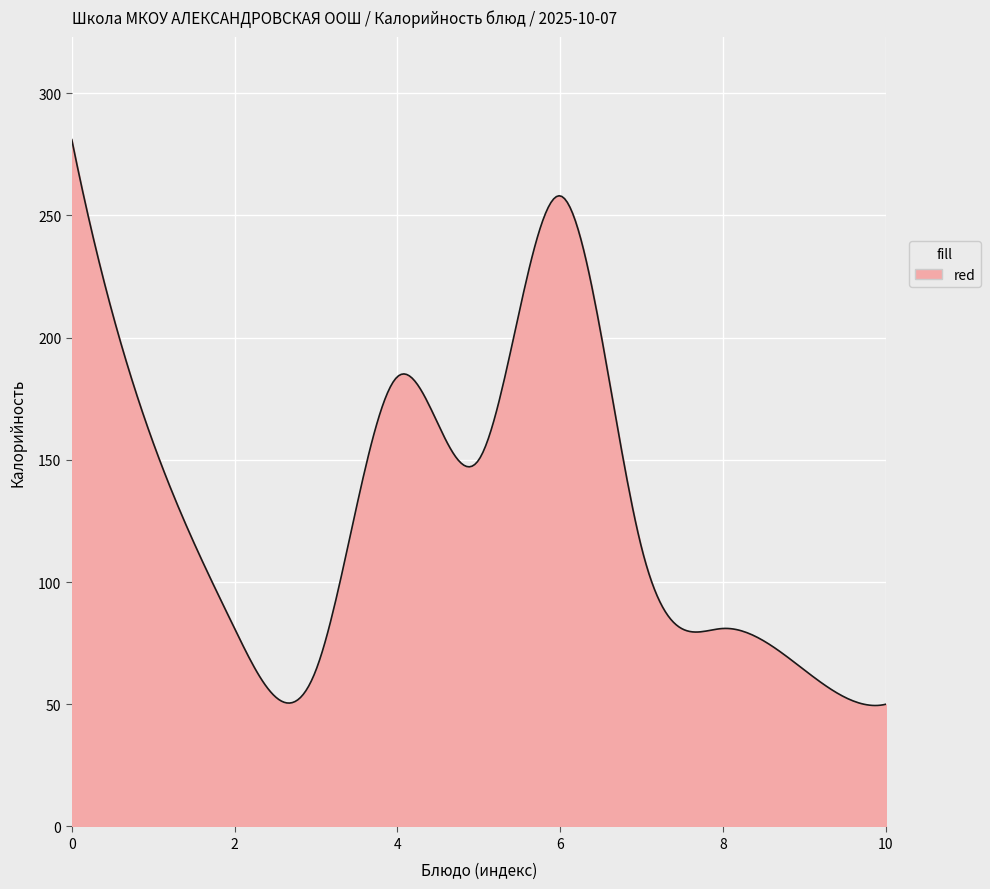

Does the chart display data point markers on the line(s)?

No